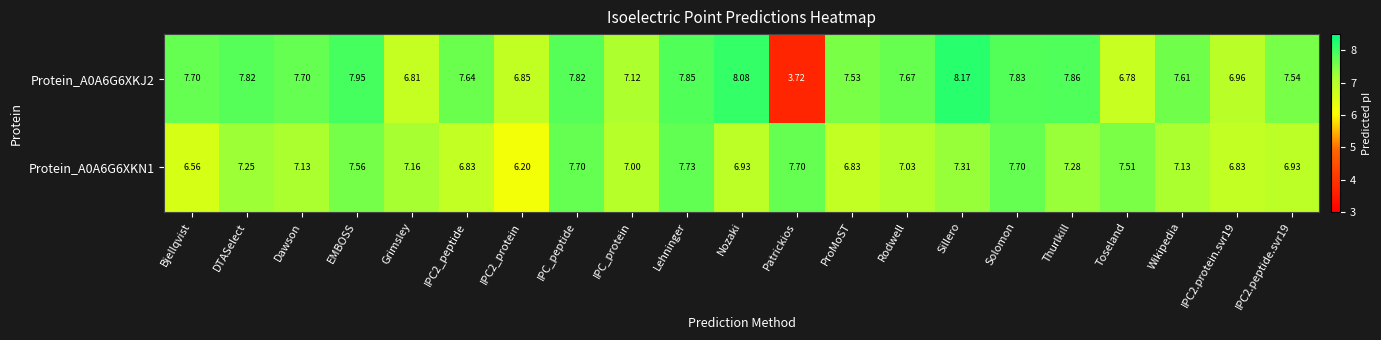

At which category is the sum across all series the highest?

Lehninger